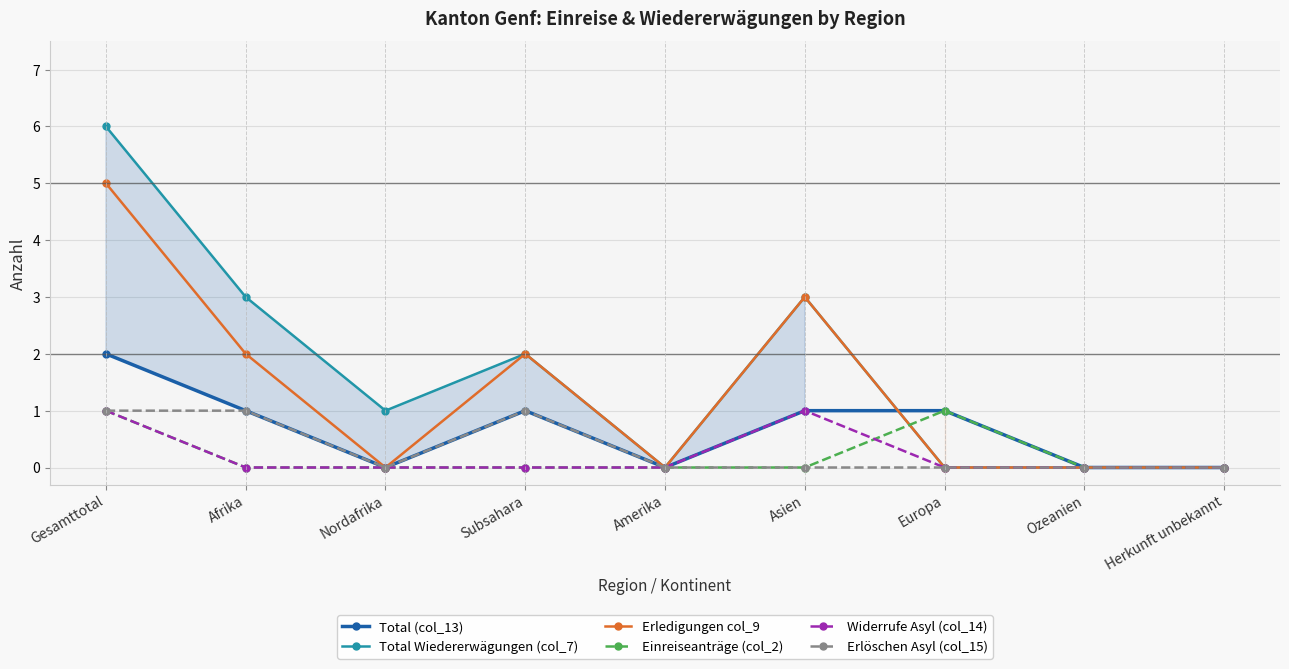

Between Herkunft unbekannt and Nordafrika, which is larger?

Herkunft unbekannt